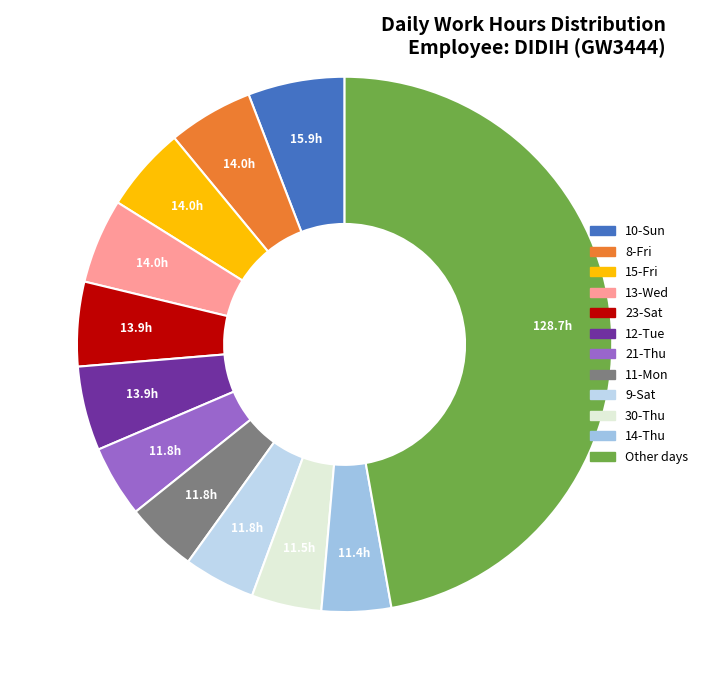

Count the number of slices in the pie.

12